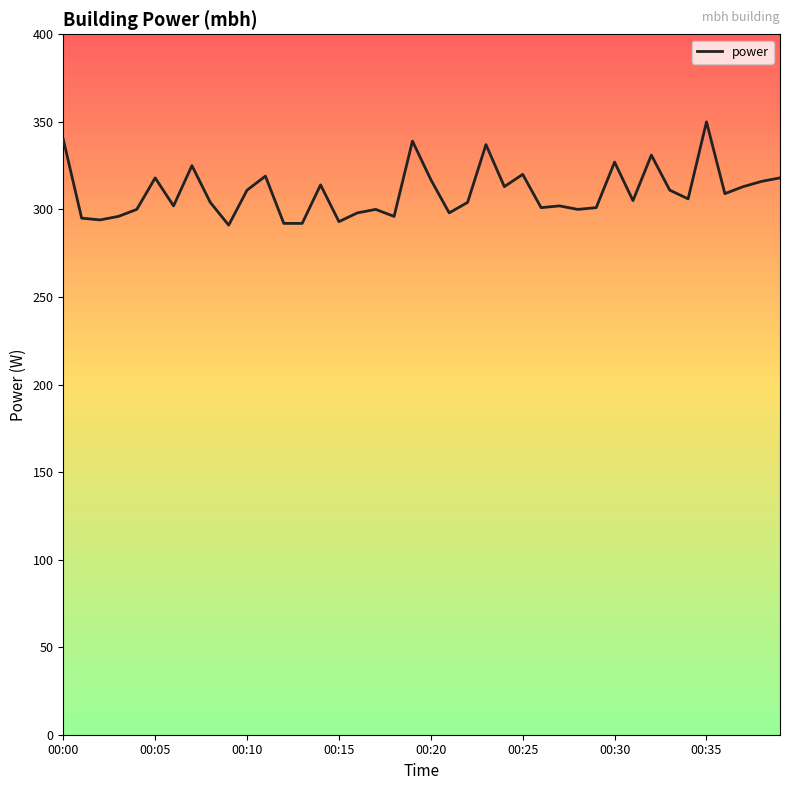

What is the minimum value shown in the chart?

291